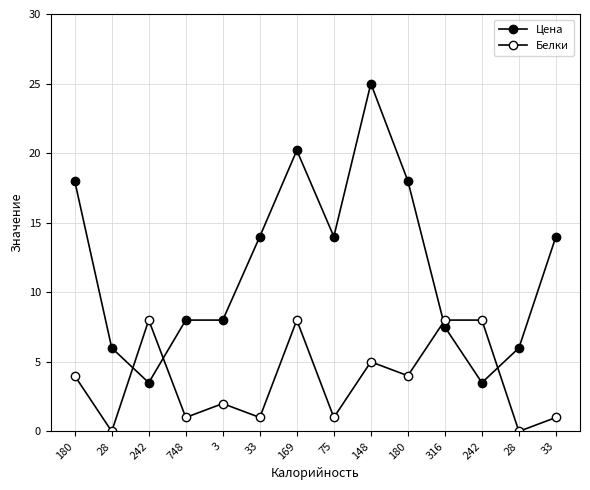

What is the total value across all series at 169?

28.2